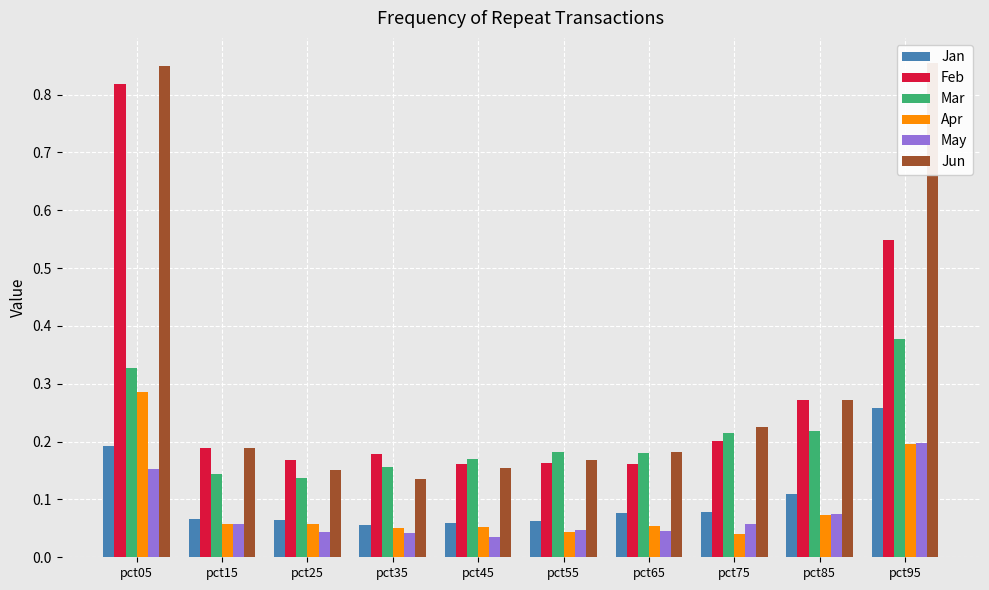

Where is Jan nearest to the value 0?

pct35